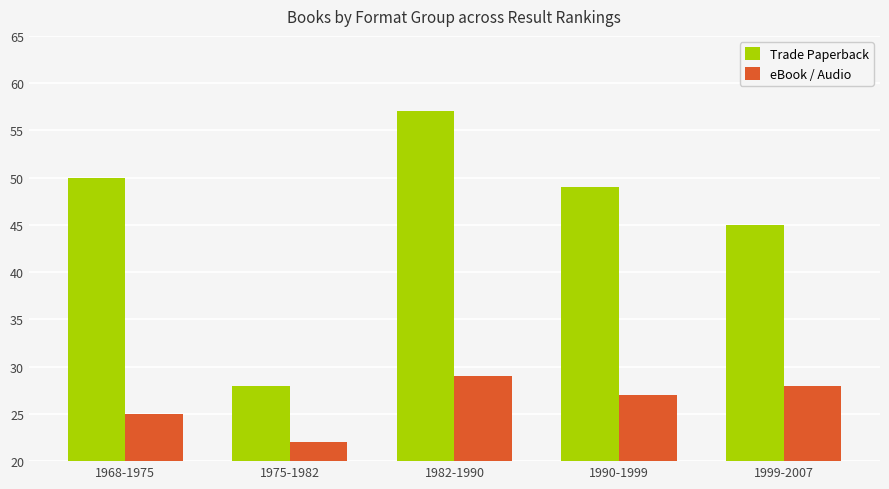

At which label is eBook / Audio closest to 25?

1968-1975